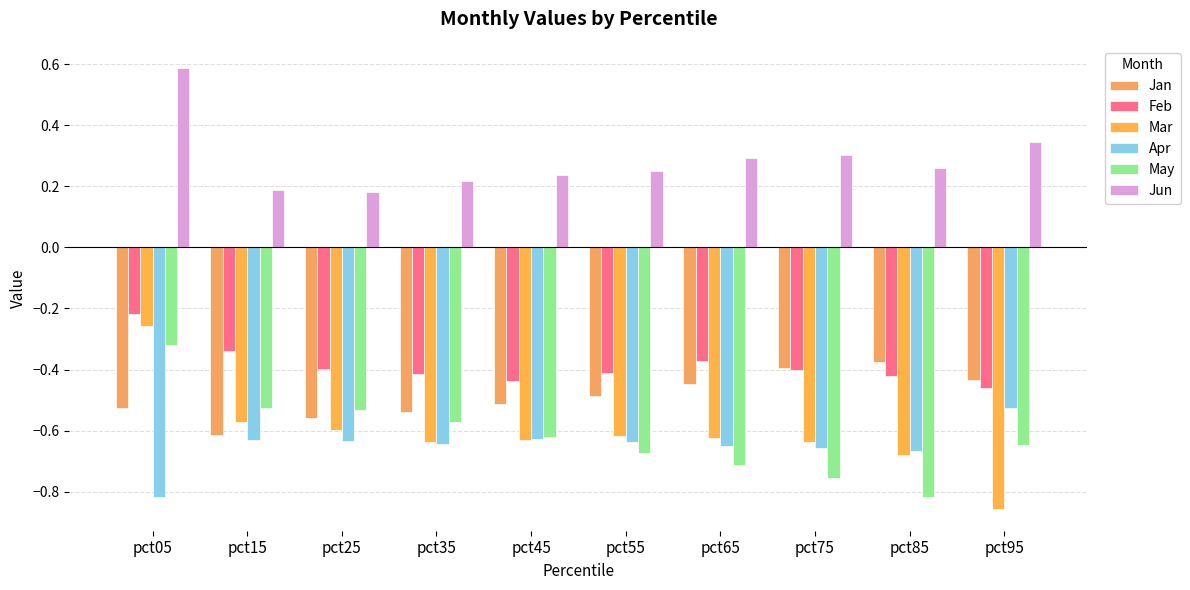

The value of Apr at pct85 is -0.7. True or false?

True